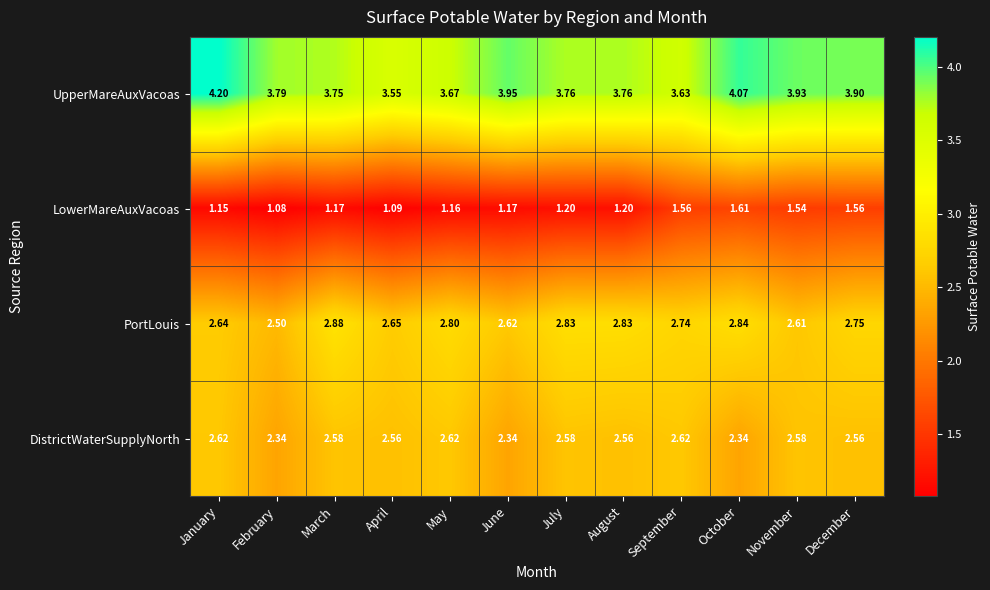

Which series has the largest total across all categories?

UpperMareAuxVacoas